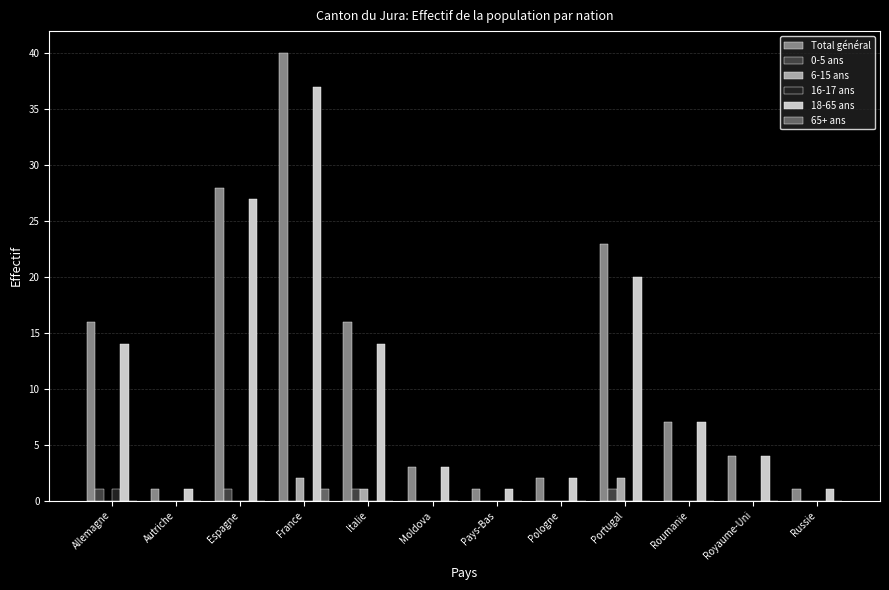

How many groups of bars are there?

12